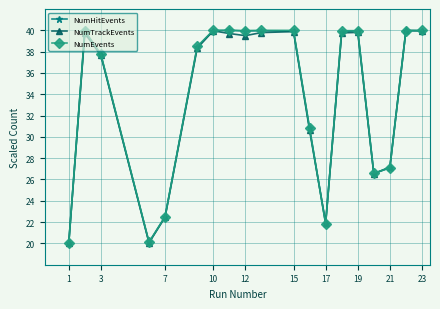

What is the average value of the NumTrackEvents series?

33.8